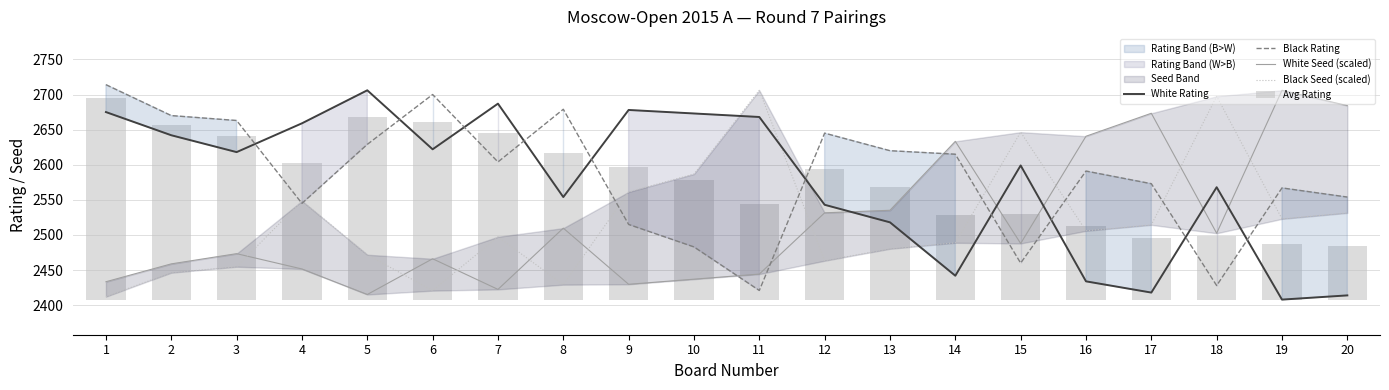

Reading left to right, list all the values displayed in this chart.

White Rating: 1=2675.0	2=2642.0	3=2618.0	4=2659.0	5=2706.0	6=2622.0	7=2687.0	8=2554.0	9=2678.0	10=2673.0	11=2668.0	12=2543.0	13=2518.0	14=2442.0	15=2599.0	16=2434.0	17=2418.0	18=2568.0	19=2408.0	20=2414.0
Black Rating: 1=2714.0	2=2670.0	3=2663.0	4=2545.0	5=2629.0	6=2700.0	7=2604.0	8=2679.0	9=2515.0	10=2483.0	11=2421.0	12=2645.0	13=2620.0	14=2615.0	15=2460.0	16=2591.0	17=2573.0	18=2428.0	19=2567.0	20=2554.0
White Seed (scaled): 1=2433.4	2=2458.9	3=2473.4	4=2451.6	5=2415.3	6=2466.1	7=2422.5	8=2509.8	9=2429.8	10=2437.1	11=2444.3	12=2531.6	13=2535.2	14=2633.3	15=2488.0	16=2640.6	17=2673.3	18=2502.5	19=2706.0	20=2684.2
Black Seed (scaled): 1=2412.3	2=2446.3	3=2454.8	4=2548.5	5=2471.9	6=2420.8	7=2497.4	8=2429.3	9=2561.3	10=2586.8	11=2706.0	12=2463.3	13=2480.4	14=2488.9	15=2646.4	16=2505.9	17=2514.4	18=2697.5	19=2522.9	20=2531.5
Avg Rating: 1=286.5	2=248.0	3=232.5	4=194.0	5=259.5	6=253.0	7=237.5	8=208.5	9=188.5	10=170.0	11=136.5	12=186.0	13=161.0	14=120.5	15=121.5	16=104.5	17=87.5	18=90.0	19=79.5	20=76.0